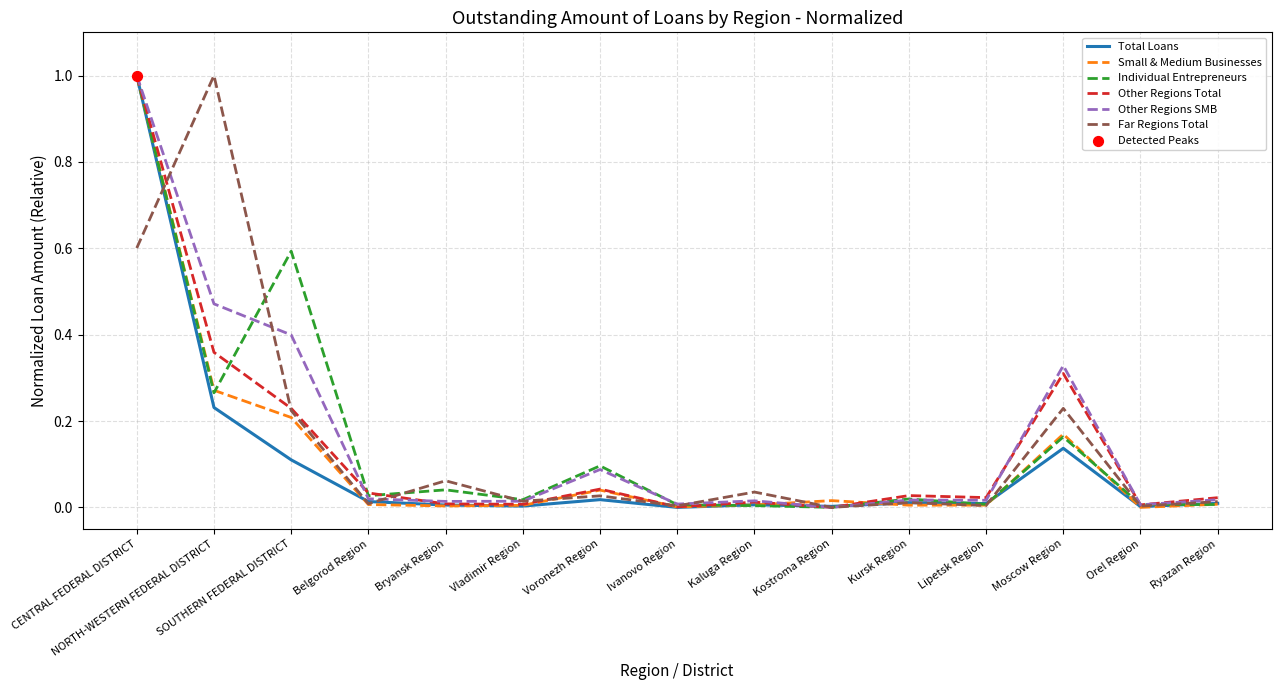

Which series has the largest total across all categories?

Other Regions SMB